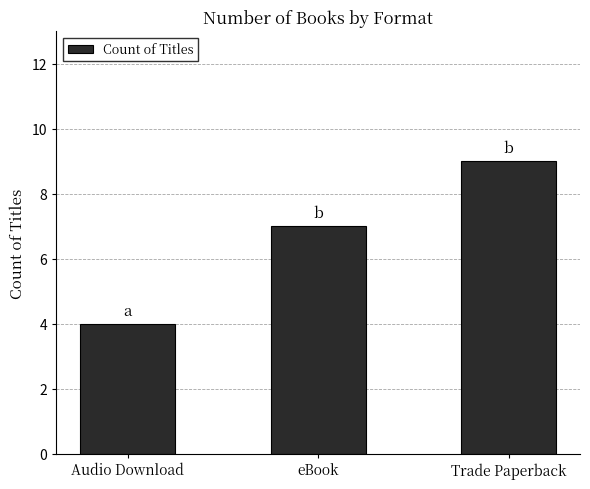

Reading left to right, extract all data points from this chart.

Audio Download=4	eBook=7	Trade Paperback=9